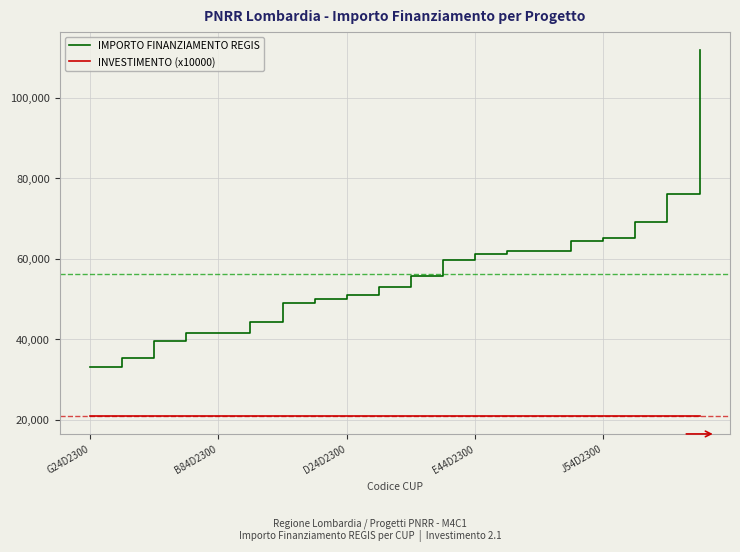

Does the chart display data point markers on the line(s)?

No